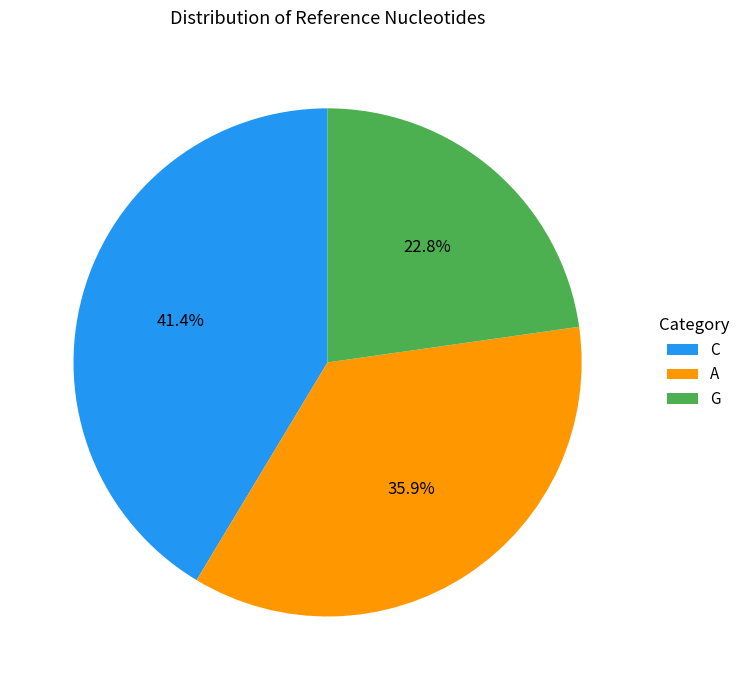

True or false: C accounts for 41% of the total.

True